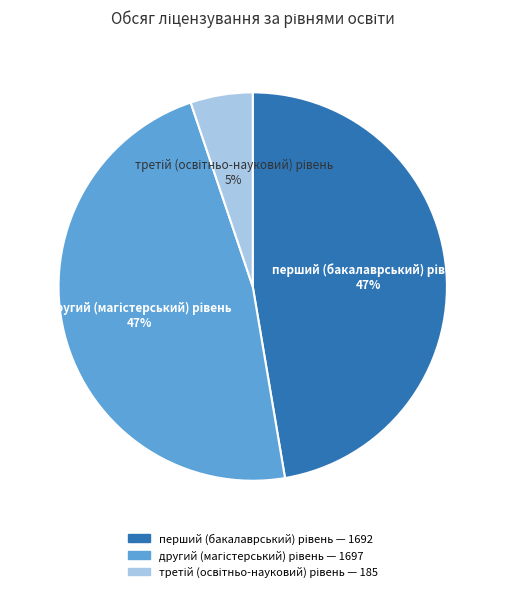

How many slices are in this pie chart?

3